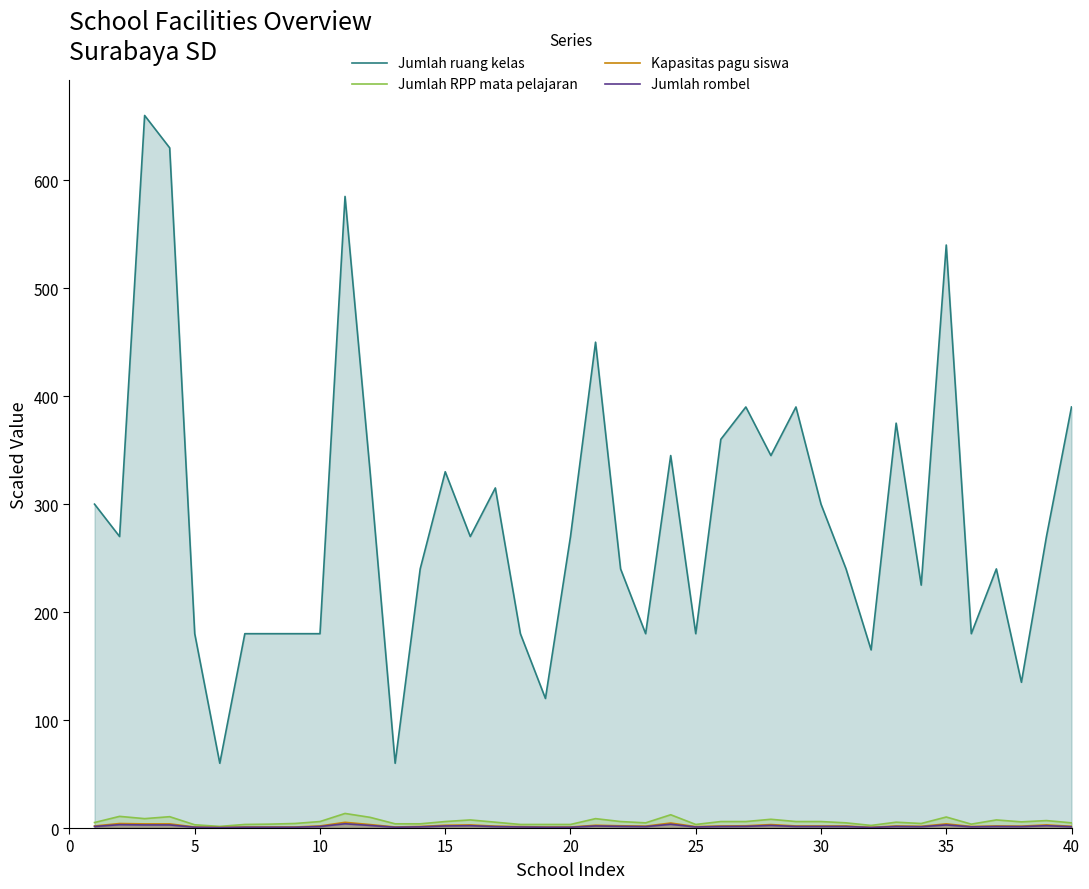

What is the difference between the maximum and minimum values in the Jumlah rombel series?

3.6